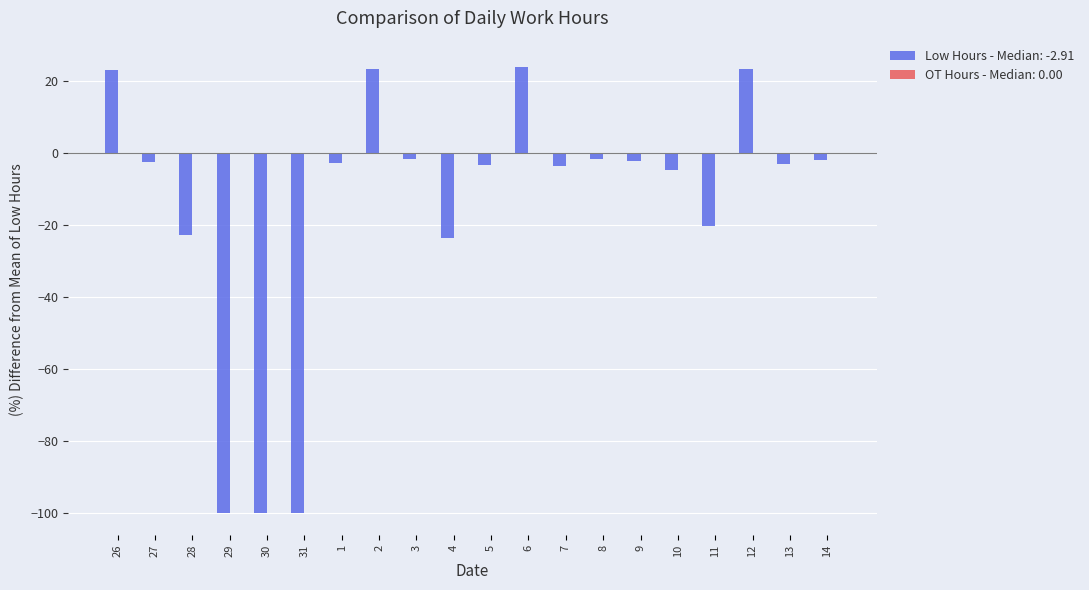

What is the minimum value shown in the chart?

-100.0